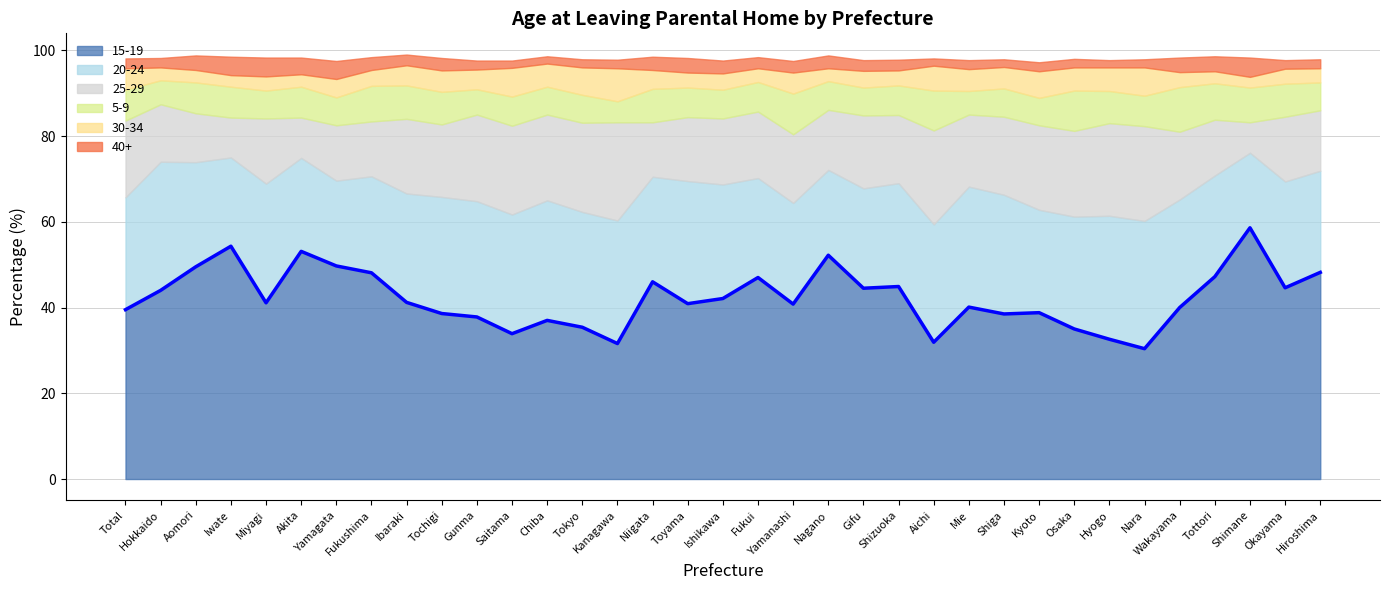

What is the difference between the maximum and minimum values?

28.2